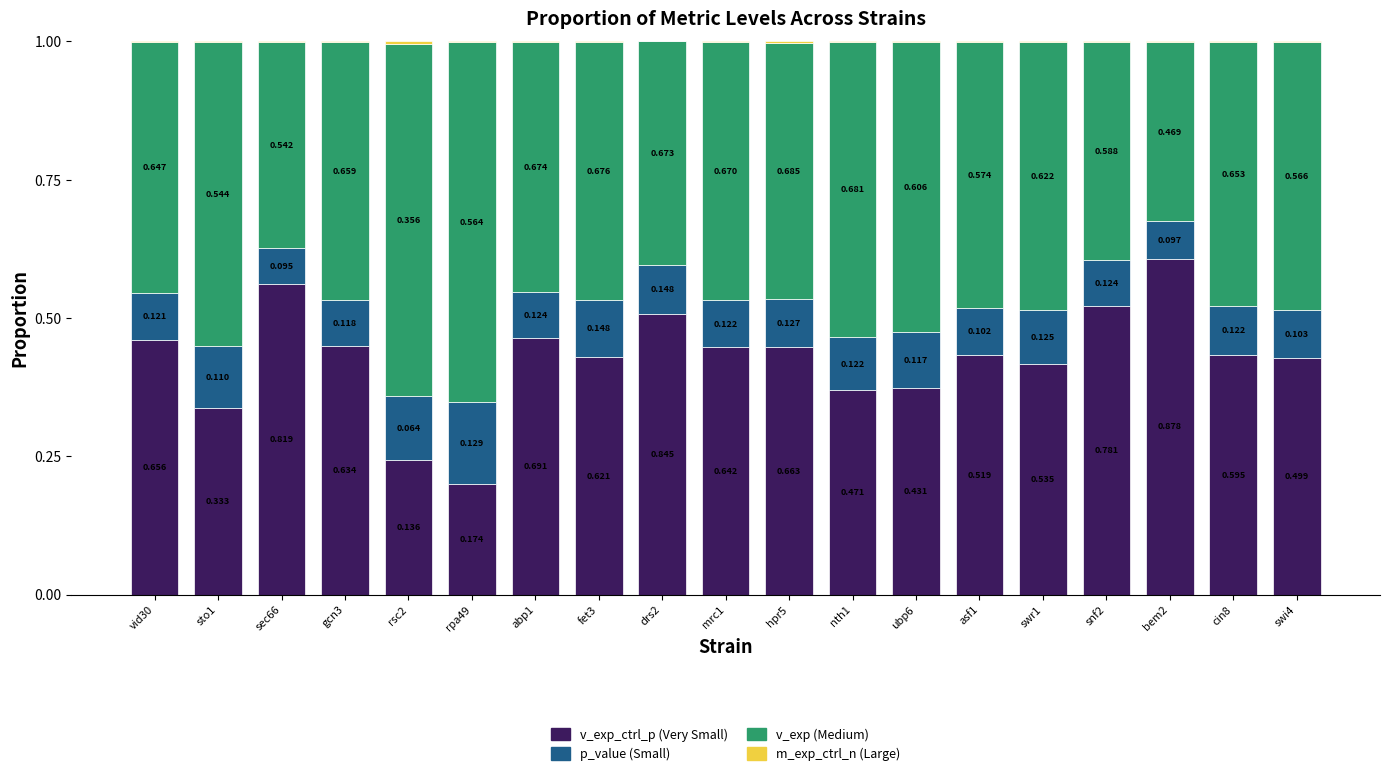

What is the label of the 14th bar from the left?

asf1